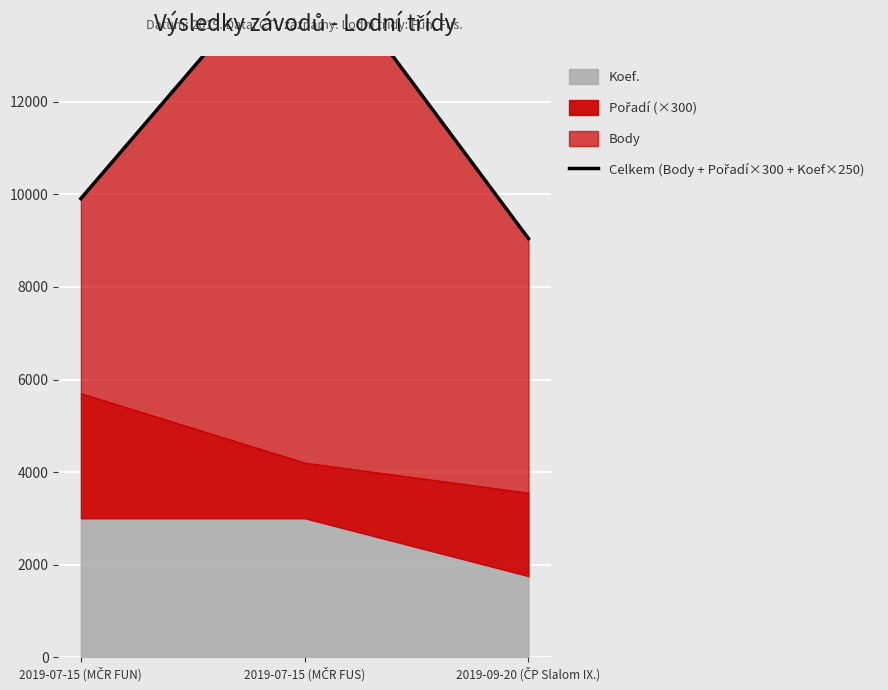

Which label corresponds to the smallest value in the chart?

2019-09-20 (ČP Slalom IX.)